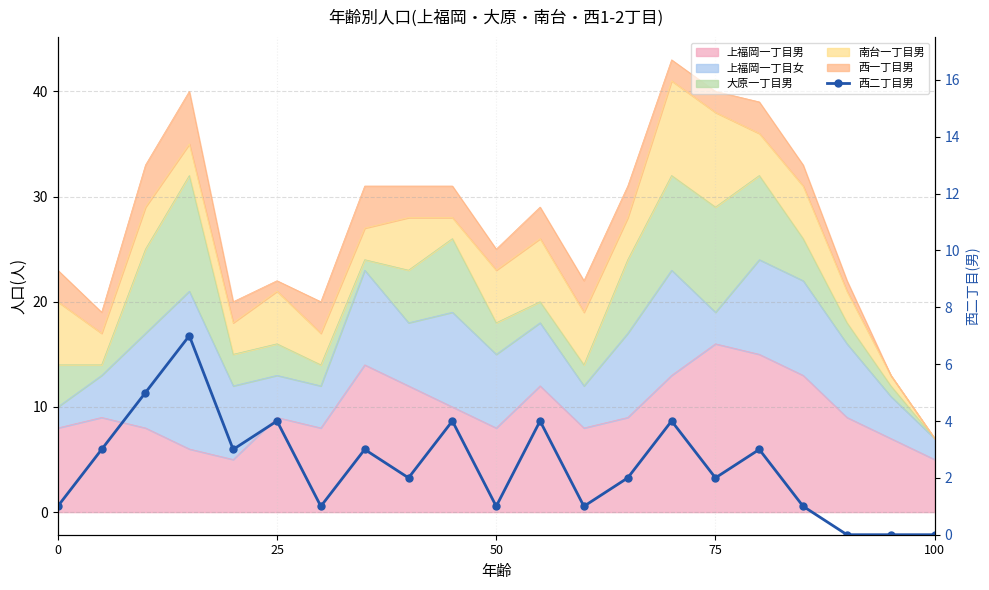

How many interior local valleys (lower than both neighbors) does the data have?

6